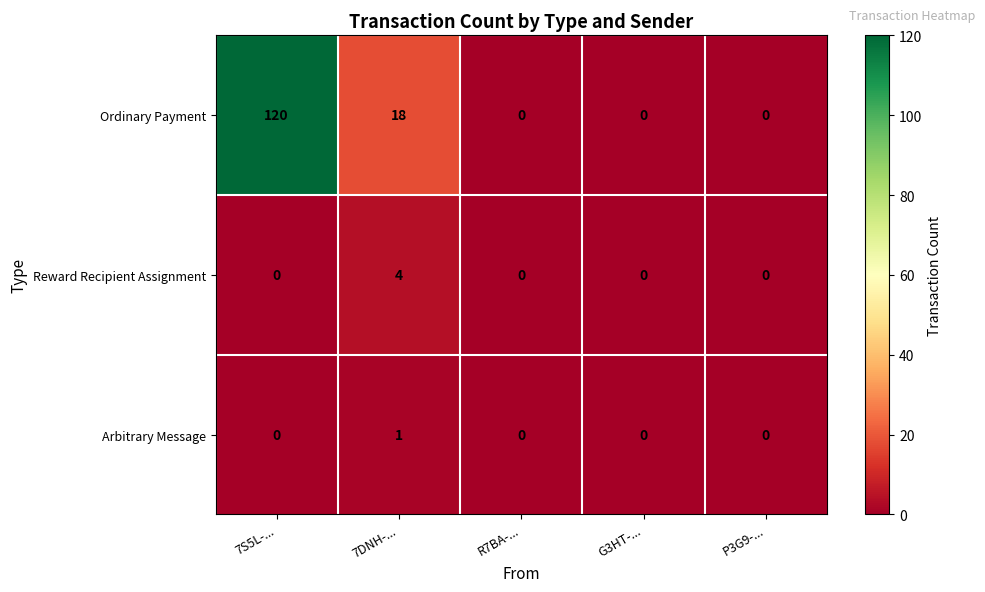

At how many categories does at least one series exceed 40?

1